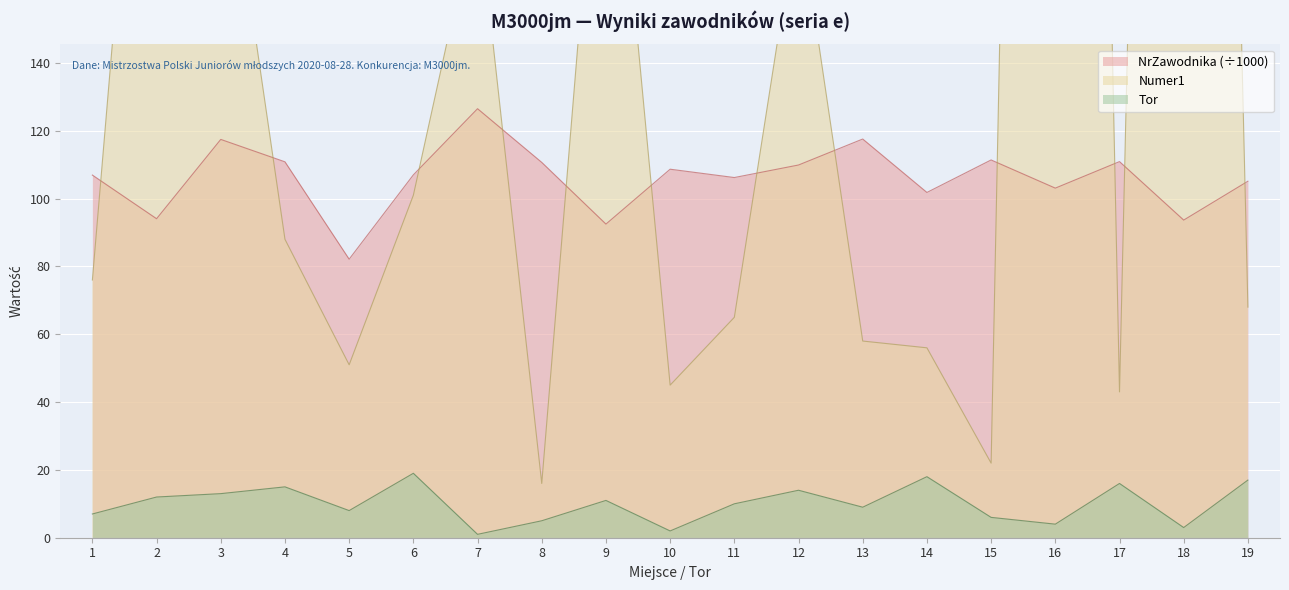

What is the average value of the Tor series?

10.0